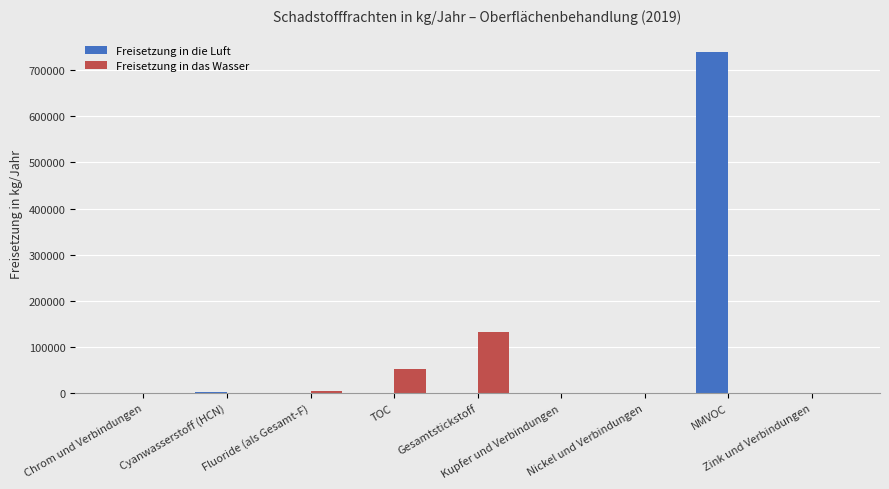

What is the maximum value shown in the chart?

740000